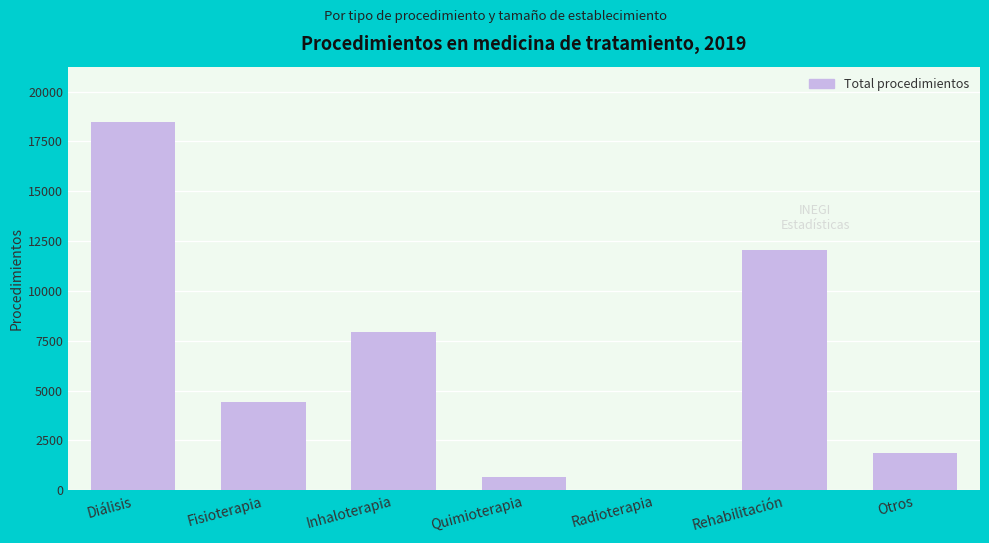

Does the chart contain stacked bars?

No